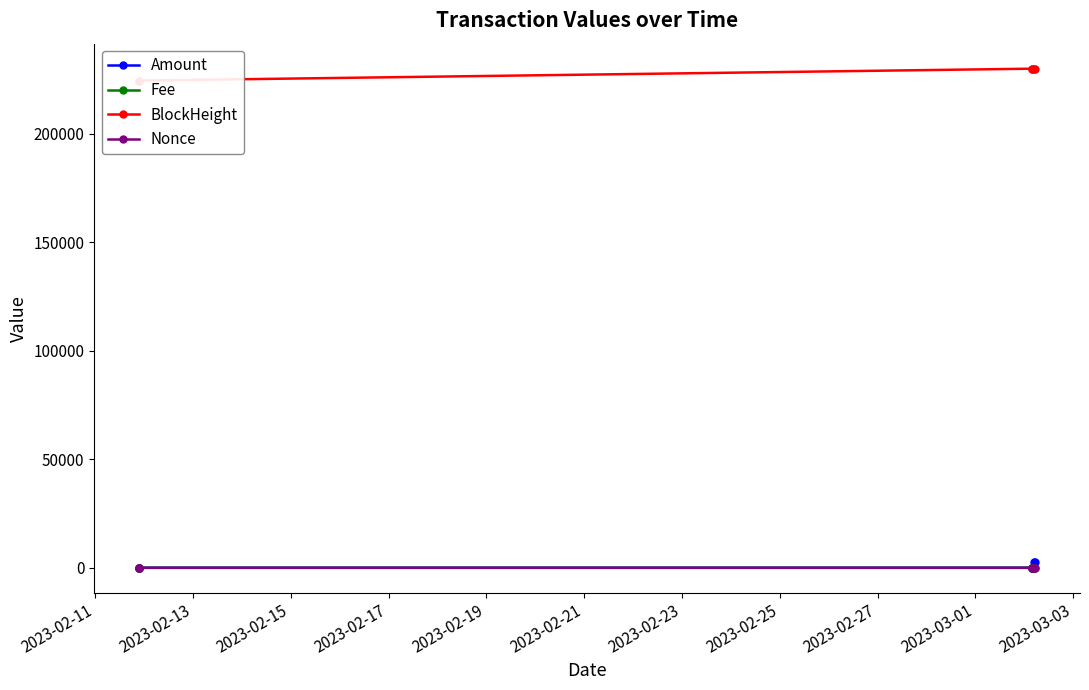

List the series in order of their peak value, lowest first.

Fee, Nonce, Amount, BlockHeight